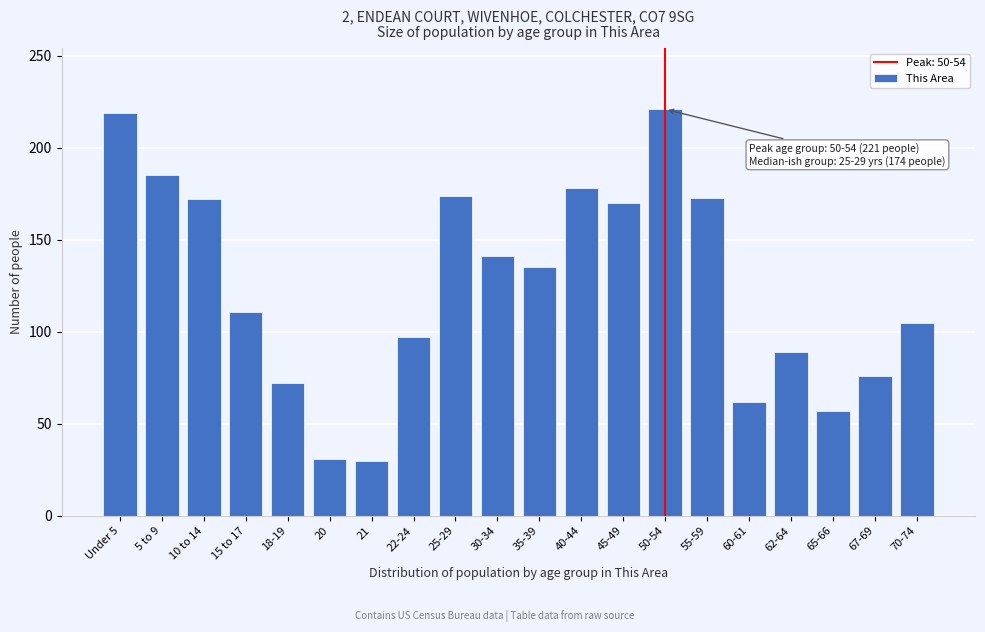

What is the label of the 16th bar from the right?

18-19